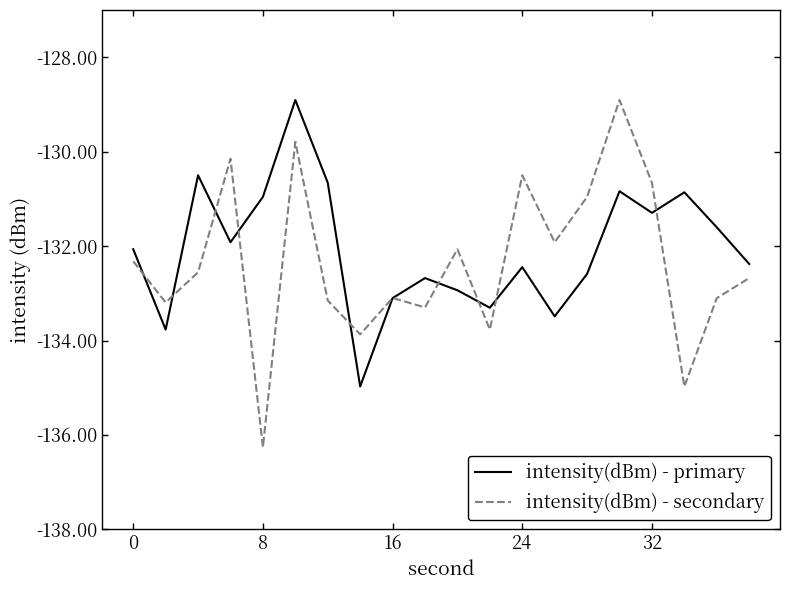

Which series has the largest range (max minus min)?

intensity(dBm) - secondary